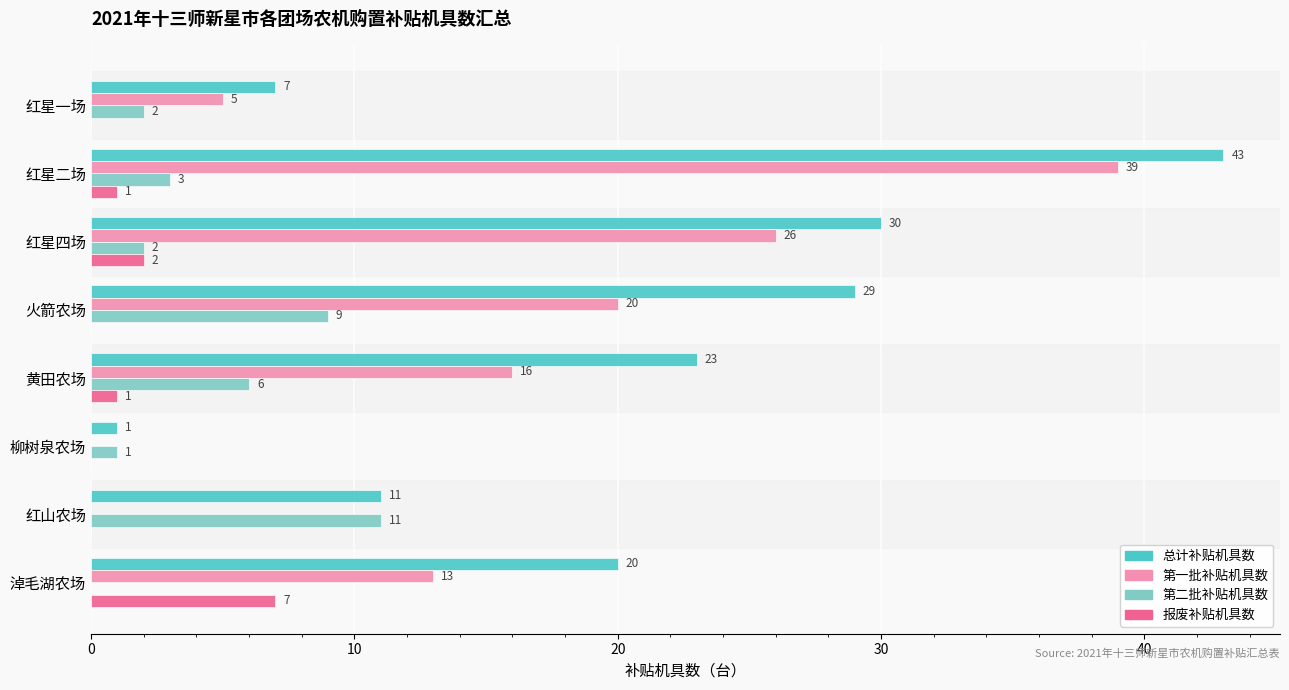

At which category is the sum across all series the highest?

红星二场